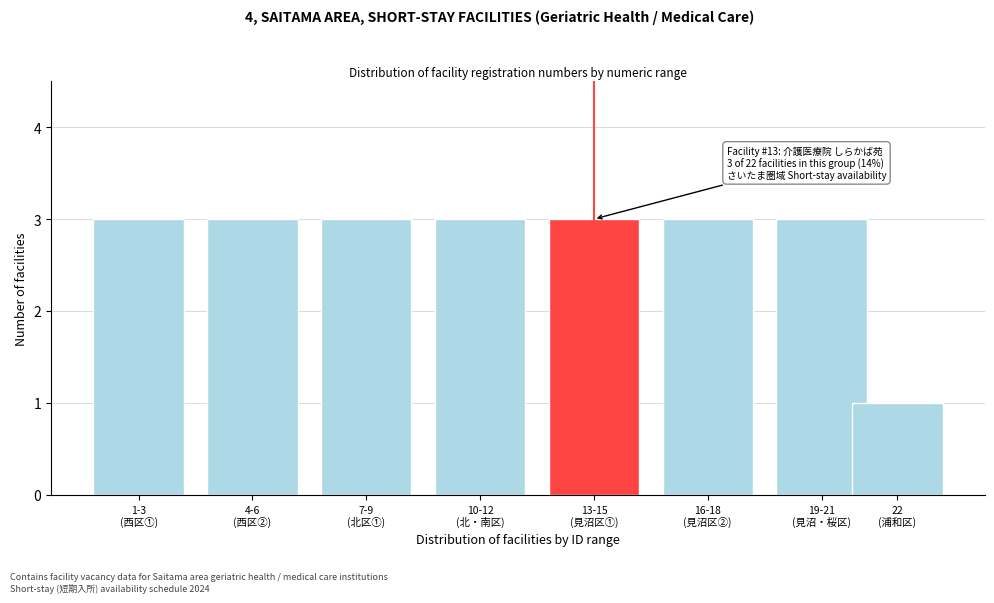

Reading left to right, list all the values displayed in this chart.

3	3	3	3	3	3	3	1